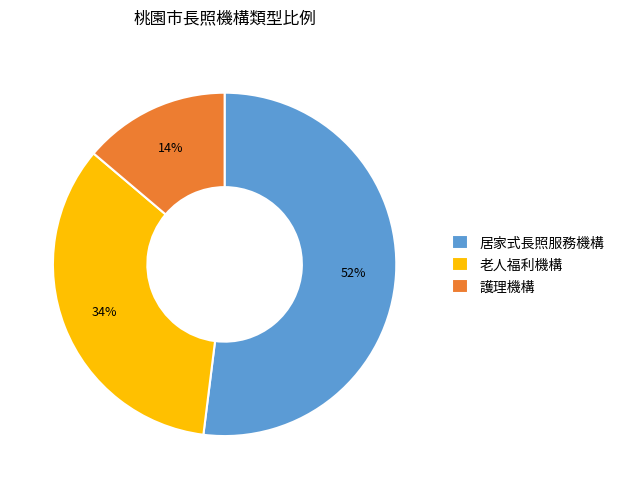

To the nearest percent, what is the combined percentage of 老人福利機構 and 護理機構?

48%